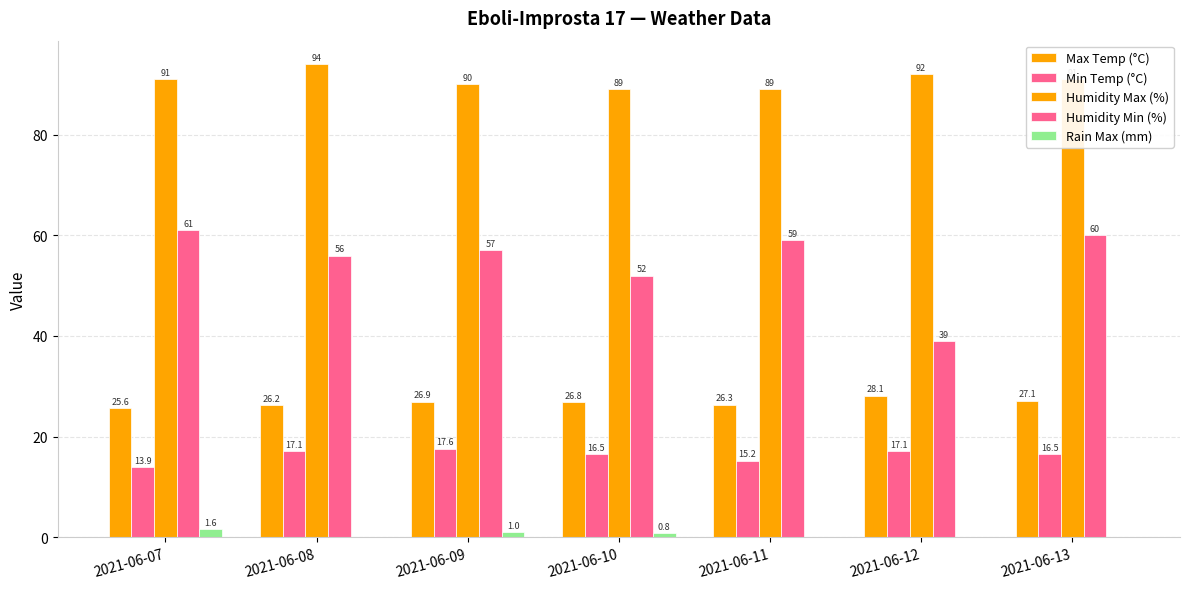

At which category is the sum across all series the highest?

2021-06-13